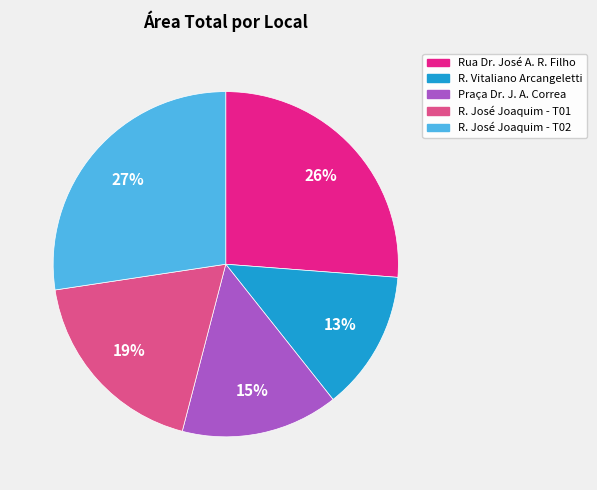

To the nearest percent, what portion does R. José Joaquim - T01 represent?

19%